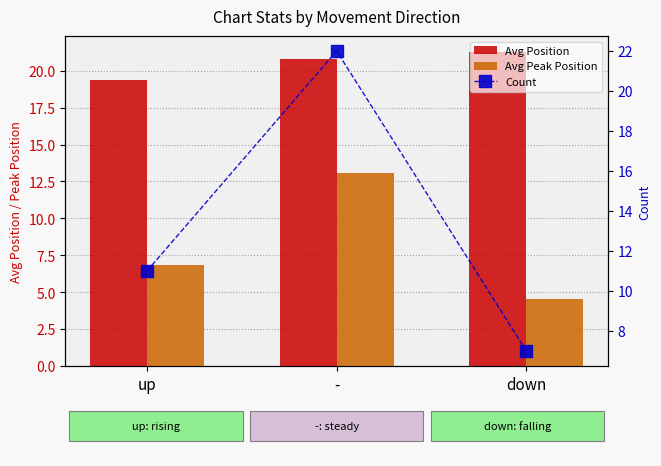

What is the greatest value displayed?

22.0